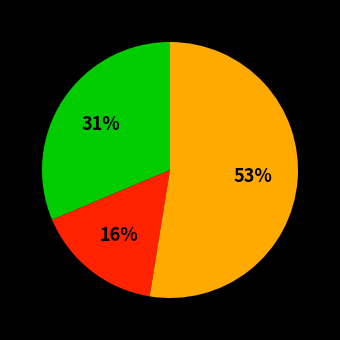

To the nearest percent, what is the average slice percentage?

33%